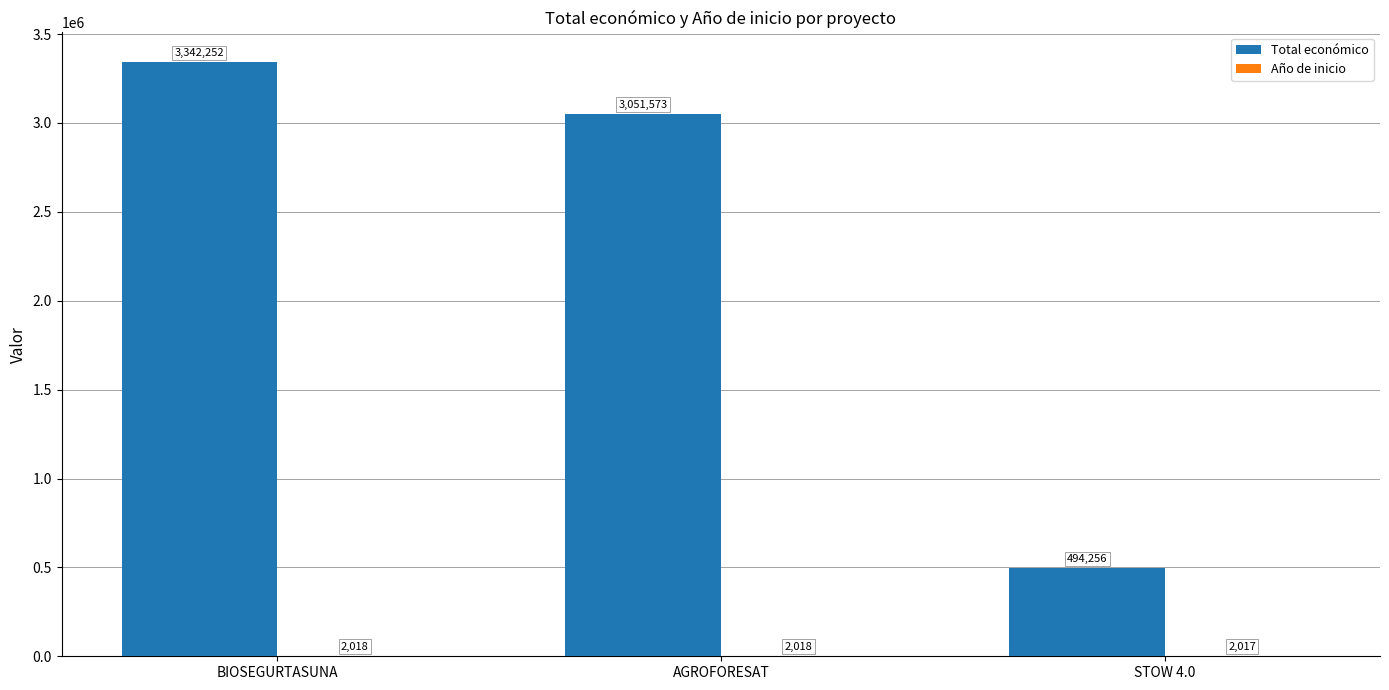

How many categories are shown in the chart?

3